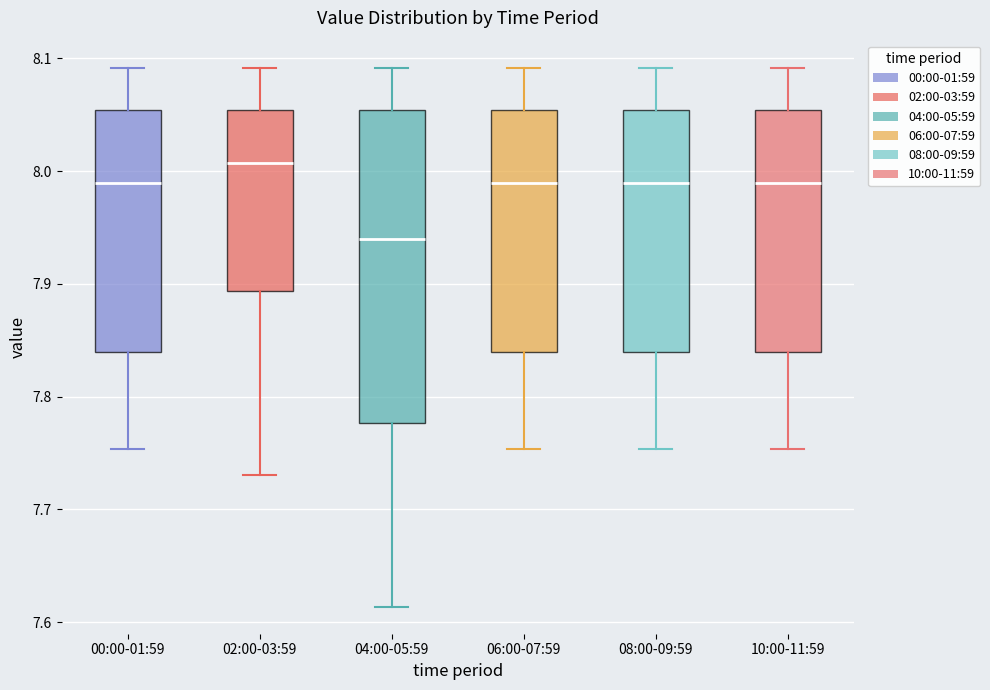

Reading left to right, read every box against the y-axis: the position of its median line, the range the box covers, and the ends of its whiskers. The values are not printed on the chart, so give them approximately, as read against the axis.

00:00-01:59: median 7.99, box 7.84 to 8.05, whiskers 7.75 to 8.09
02:00-03:59: median 8.01, box 7.89 to 8.05, whiskers 7.73 to 8.09
04:00-05:59: median 7.94, box 7.78 to 8.05, whiskers 7.61 to 8.09
06:00-07:59: median 7.99, box 7.84 to 8.05, whiskers 7.75 to 8.09
08:00-09:59: median 7.99, box 7.84 to 8.05, whiskers 7.75 to 8.09
10:00-11:59: median 7.99, box 7.84 to 8.05, whiskers 7.75 to 8.09